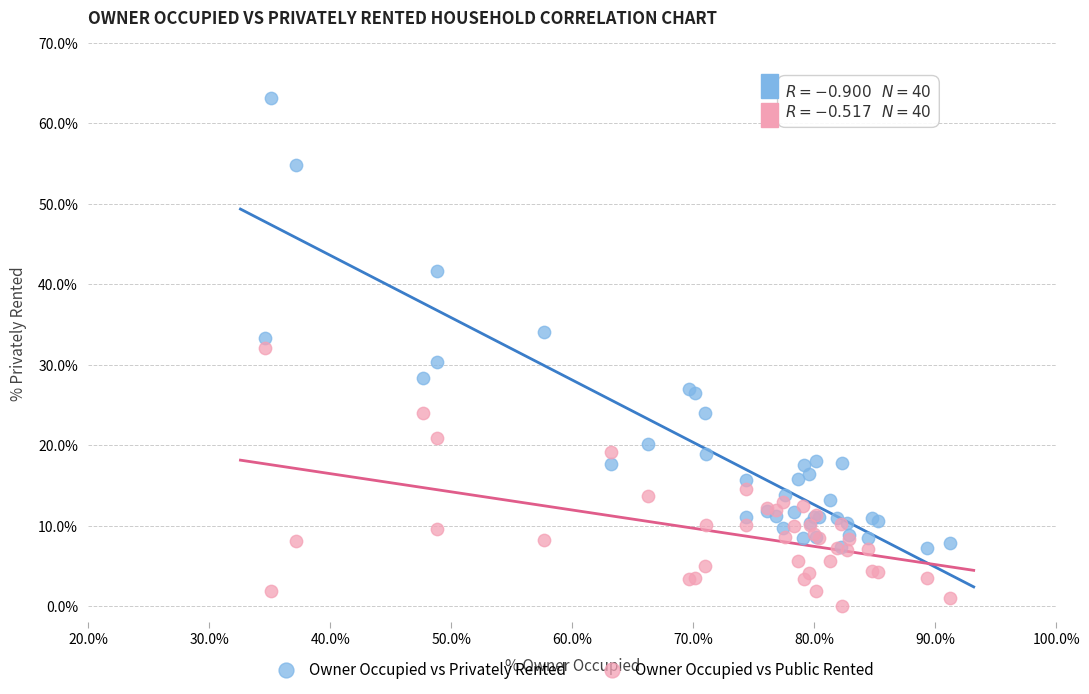

Which series reaches the maximum Y coordinate?

Owner Occupied vs Privately Rented